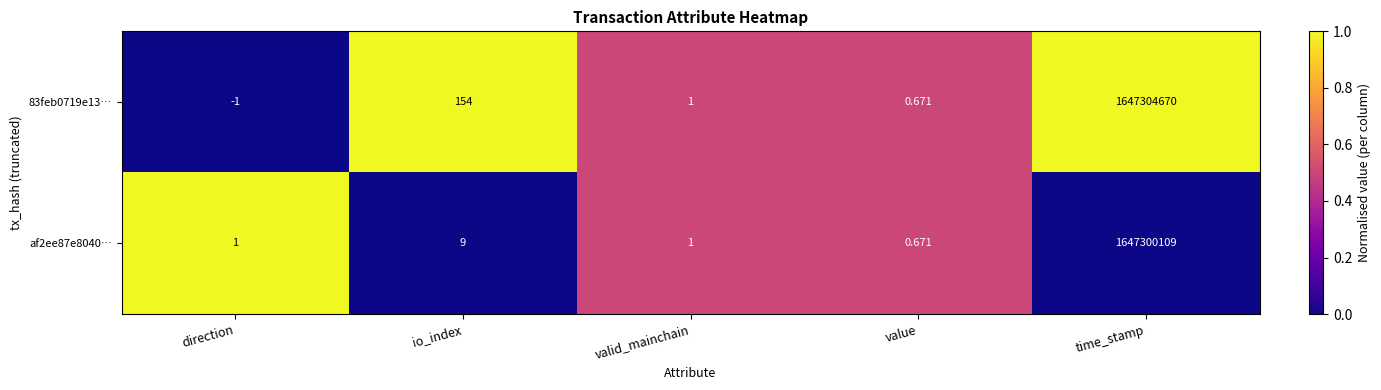

At which category is the sum across all series the highest?

time_stamp